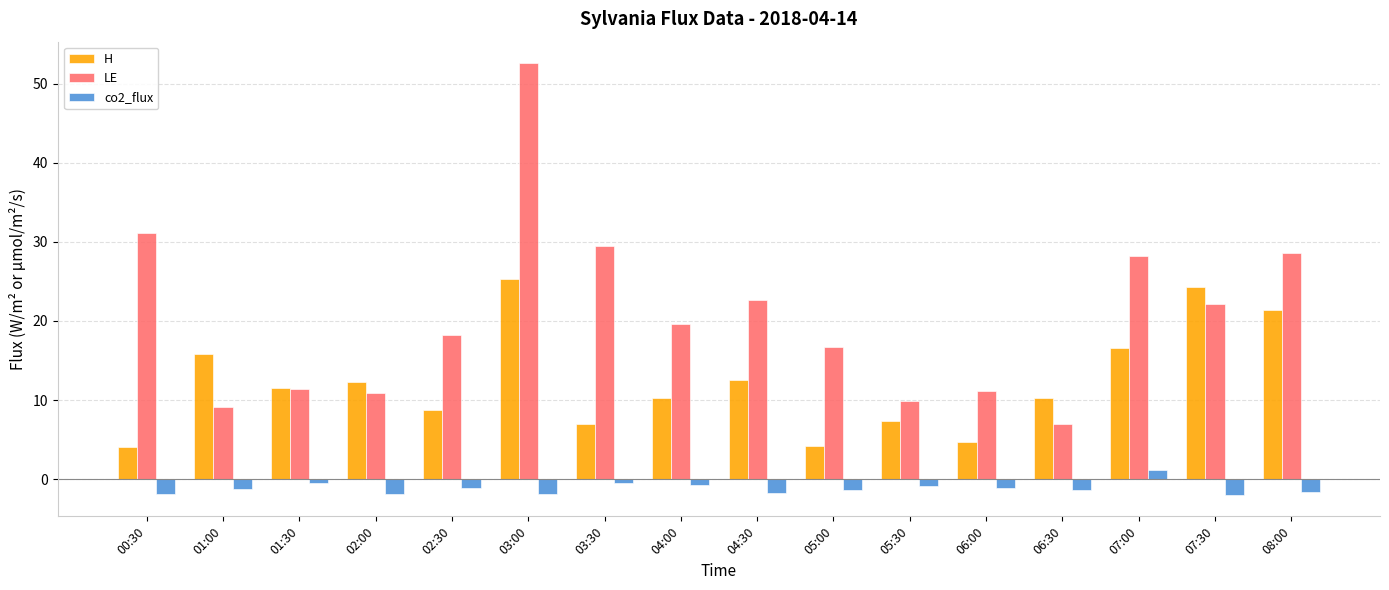

What is the label of the 9th bar from the left?

04:30